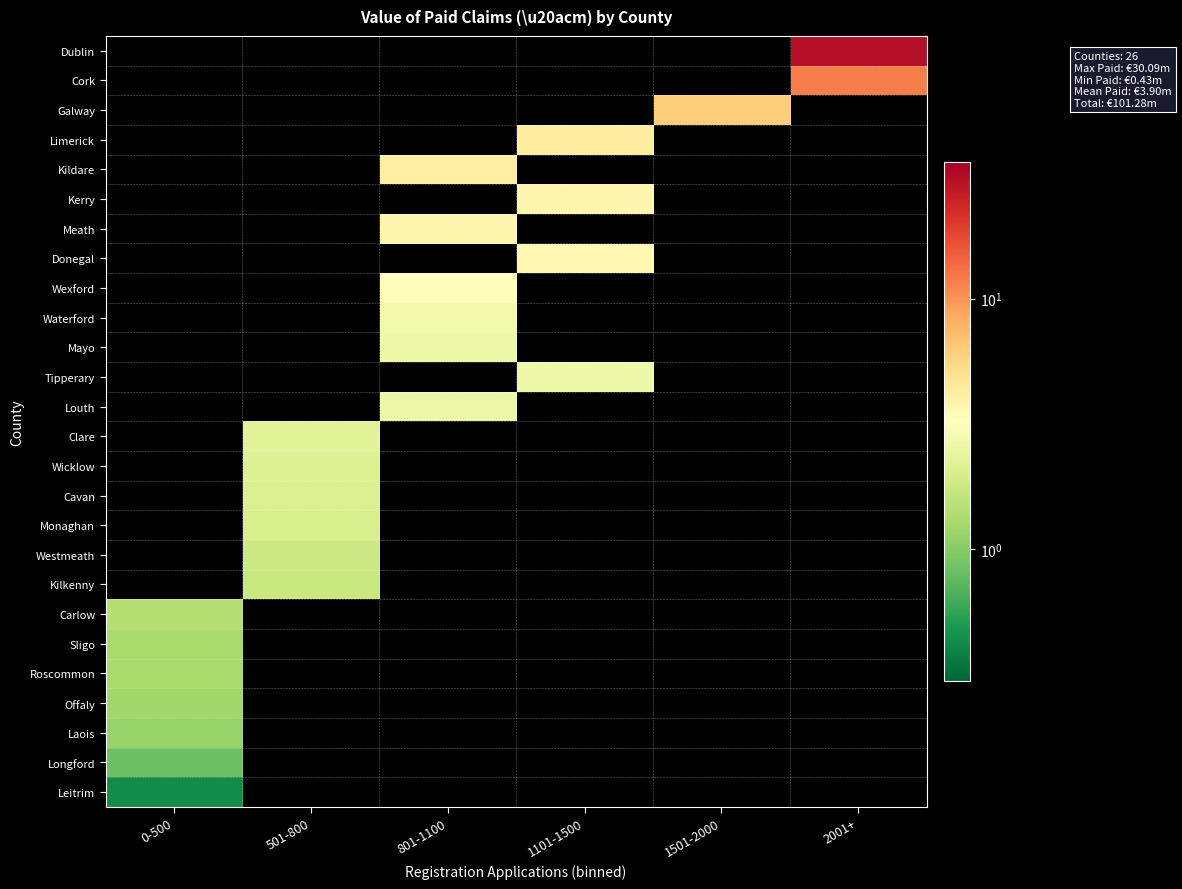

How many series are shown in this chart?

26